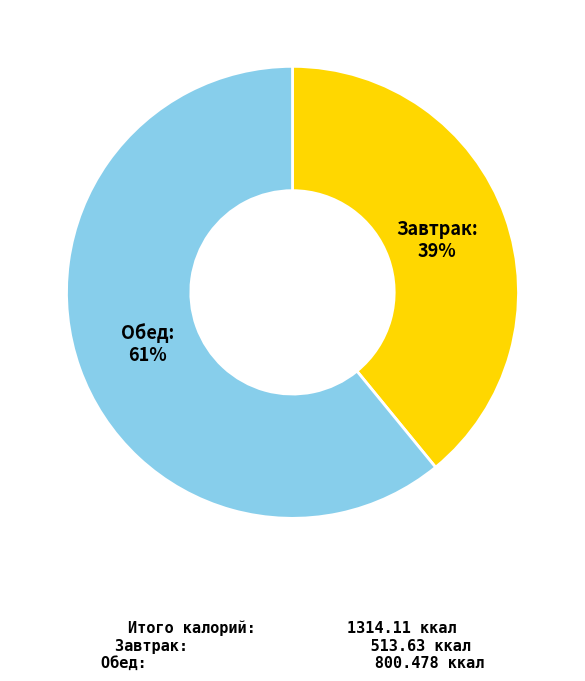

To the nearest percent, what is the average slice percentage?

50%